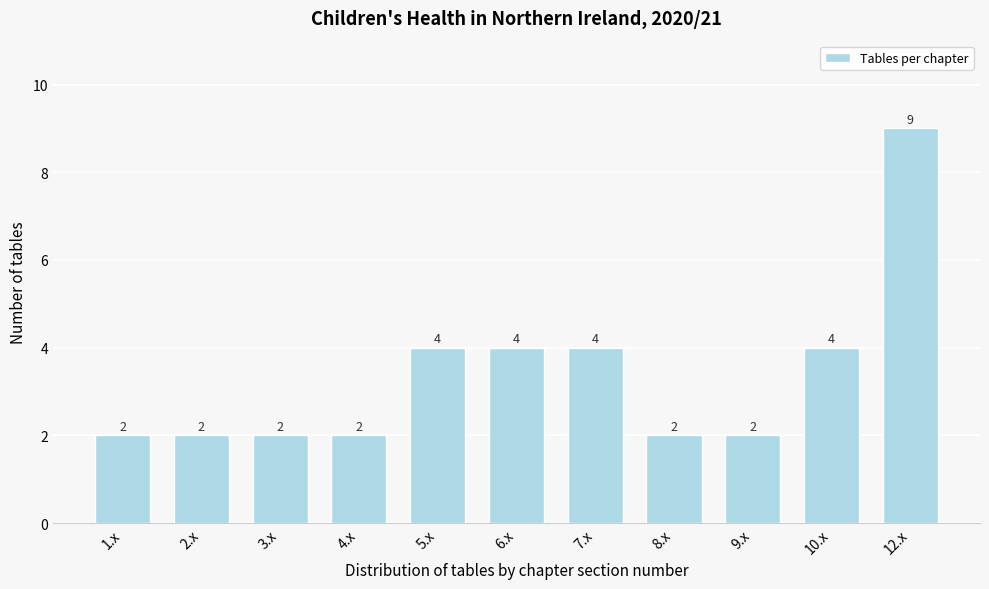

Reading right to left, list all the values displayed in this chart.

12.x=9	10.x=4	9.x=2	8.x=2	7.x=4	6.x=4	5.x=4	4.x=2	3.x=2	2.x=2	1.x=2